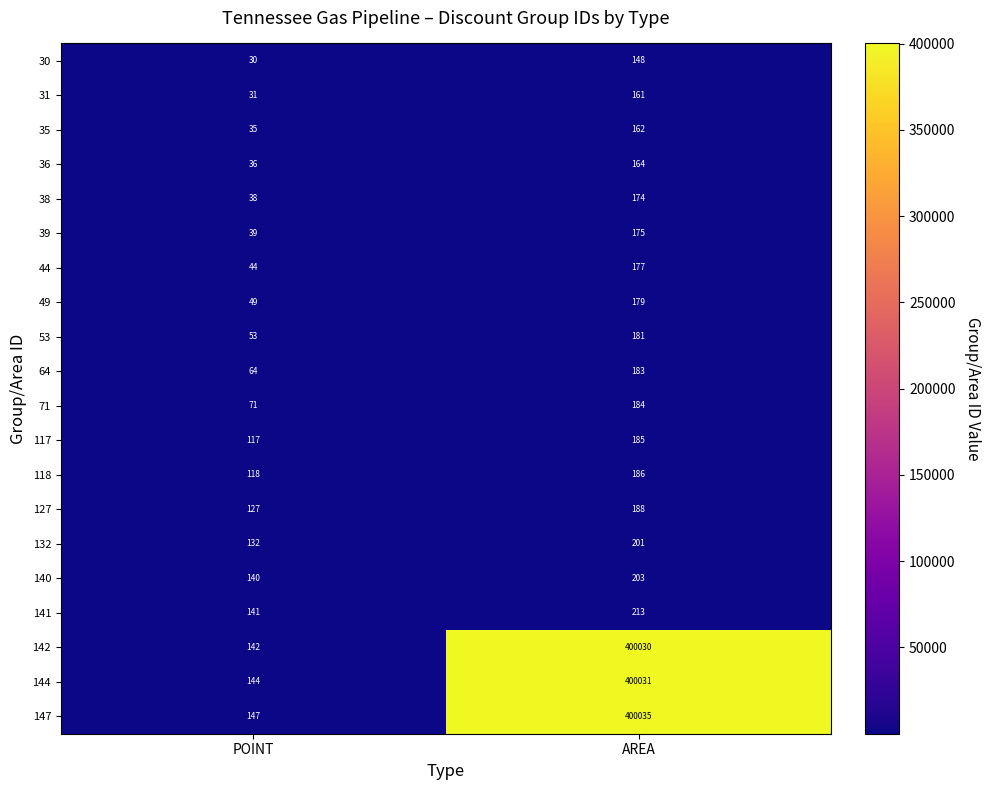

Which series has the largest total across all categories?

147